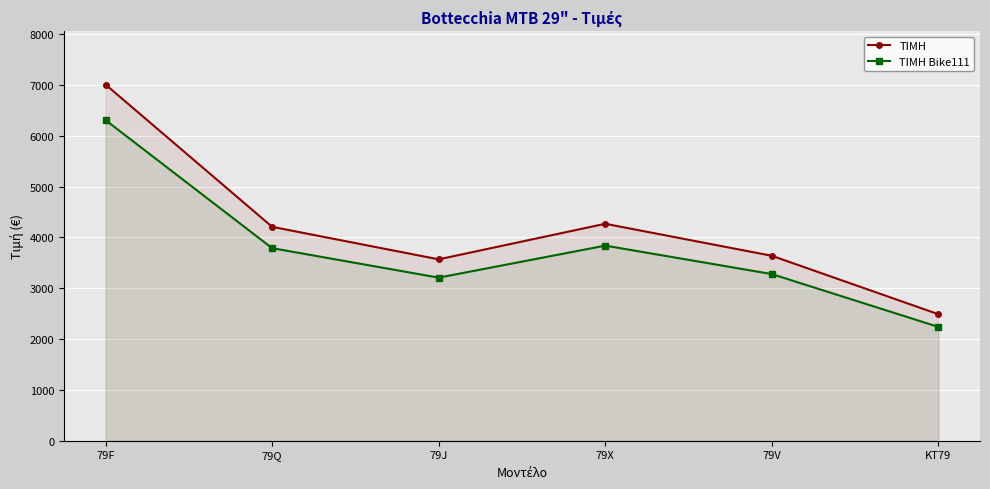

True or false: ΤΙΜΗ Bike111 and ΤΙΜΗ intersect in this chart.

False